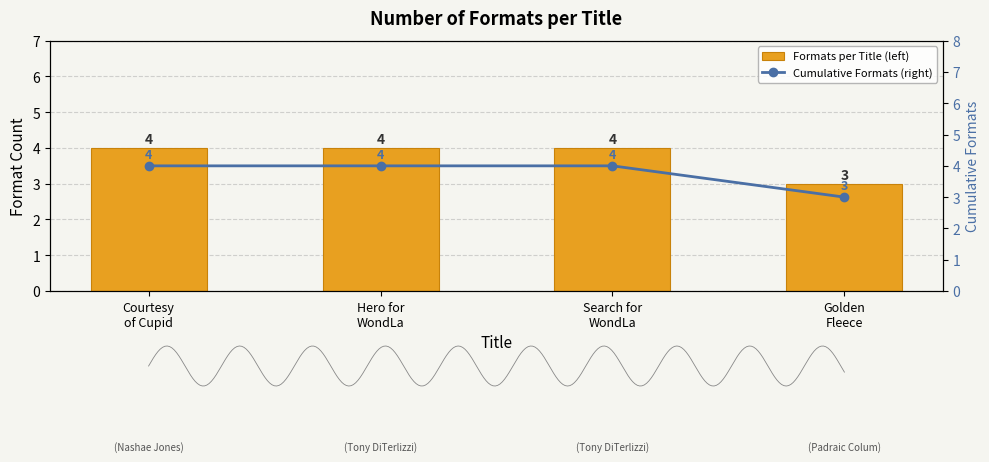

What is the difference between the maximum and minimum values in the Formats per Title (left) series?

1